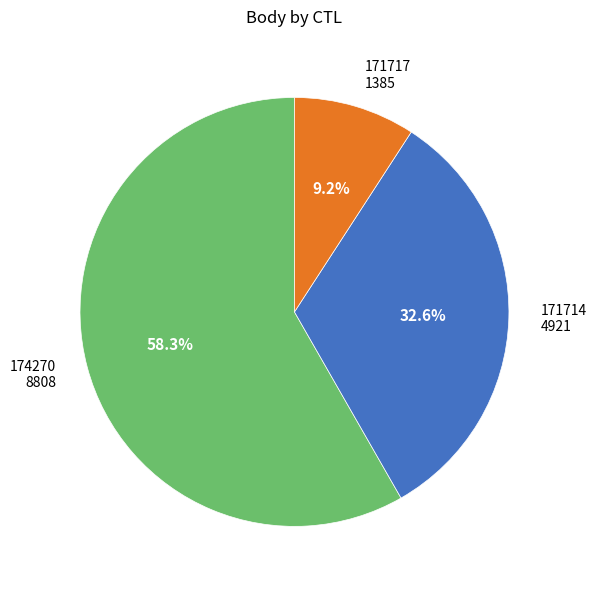

Is there a majority slice in this chart?

Yes